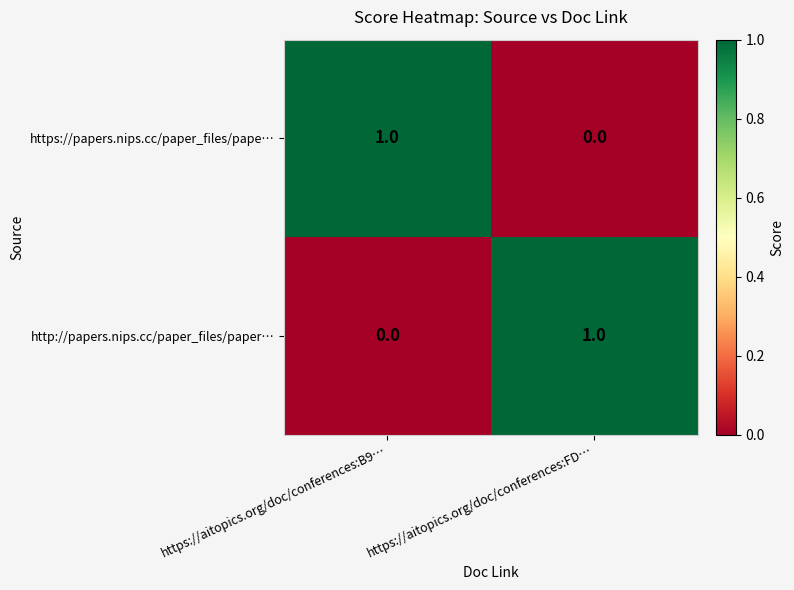

Which category has the highest value in the https://papers.nips.cc/paper_files/pape… series?

https://aitopics.org/doc/conferences:B9…